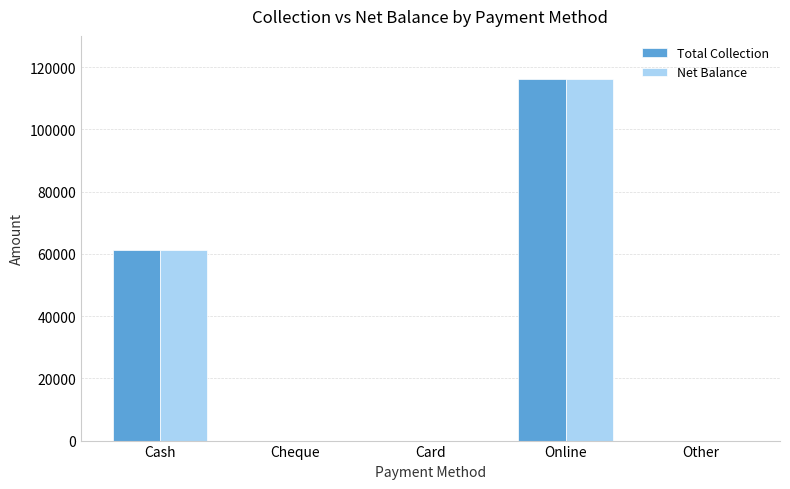

Where is Net Balance nearest to the value 58100?

Cash